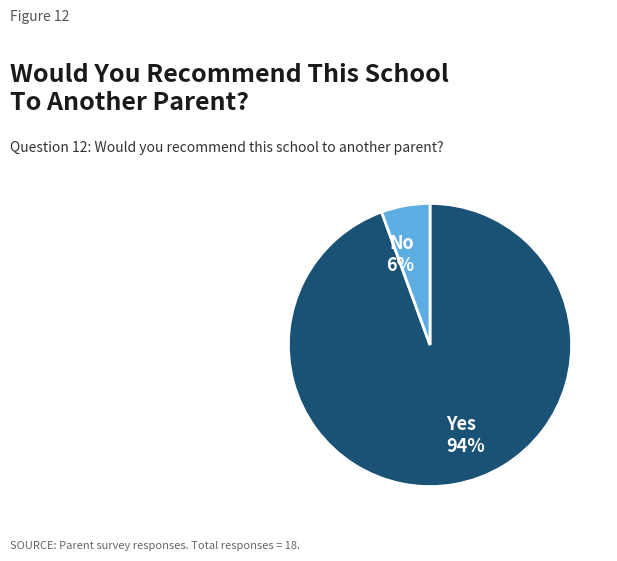

How many segments does this pie chart have?

2